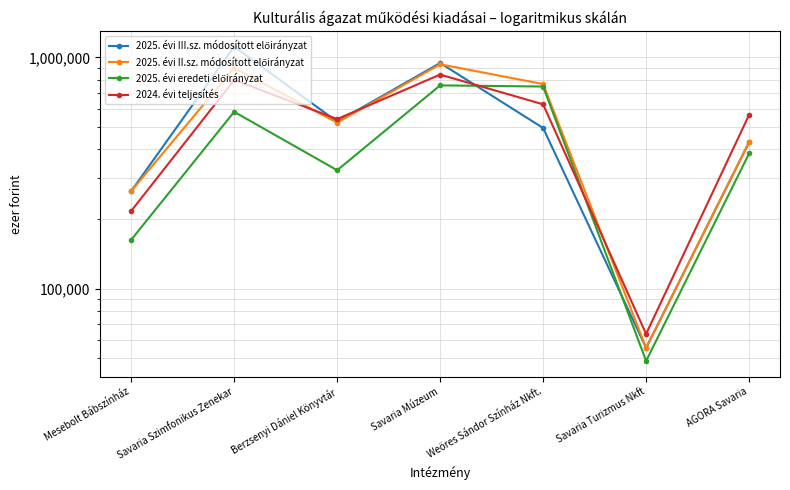

Does the chart display data point markers on the line(s)?

Yes